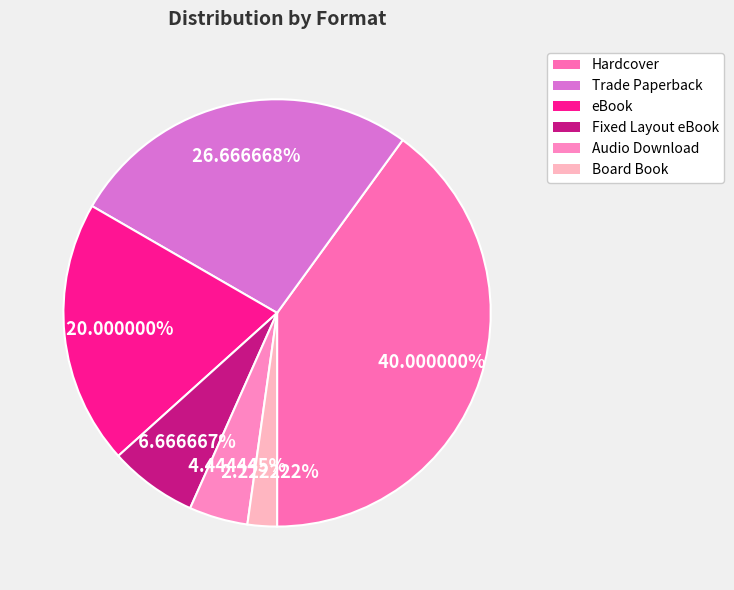

How many slices are in this pie chart?

6